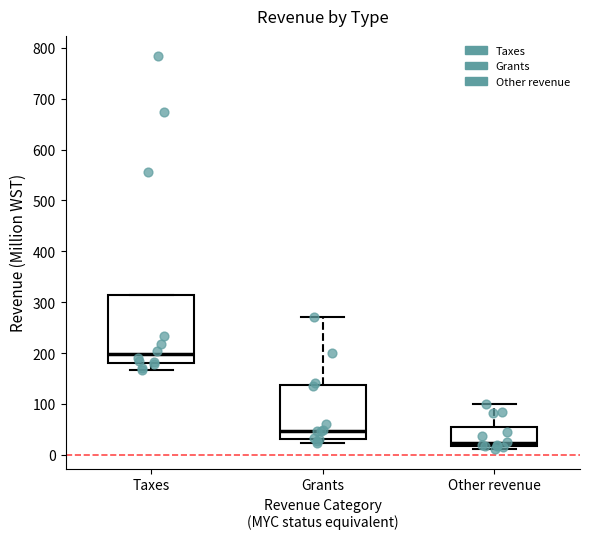

Reading left to right, read every box against the y-axis: the position of its median line, the range the box covers, and the ends of its whiskers. The values are not printed on the chart, so give them approximately, as read against the axis.

Taxes: median 200, box 180 to 310, whiskers 170 to 310
Grants: median 50, box 30 to 140, whiskers 20 to 270
Other revenue: median 20 (just above the box's lower edge), box 20 to 50, whiskers 10 to 100